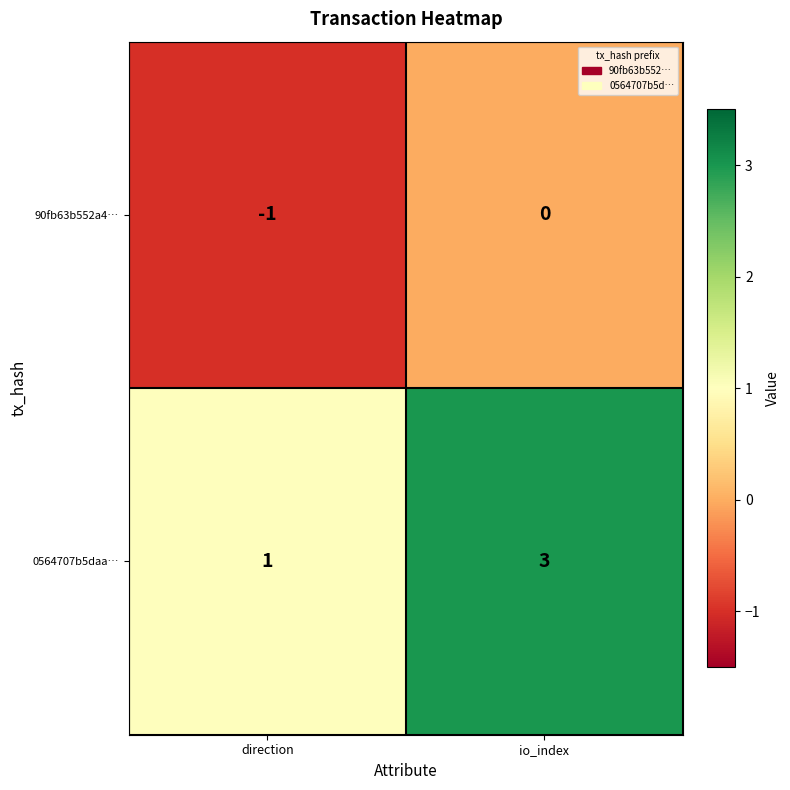

Which label corresponds to the smallest value in the chart?

direction